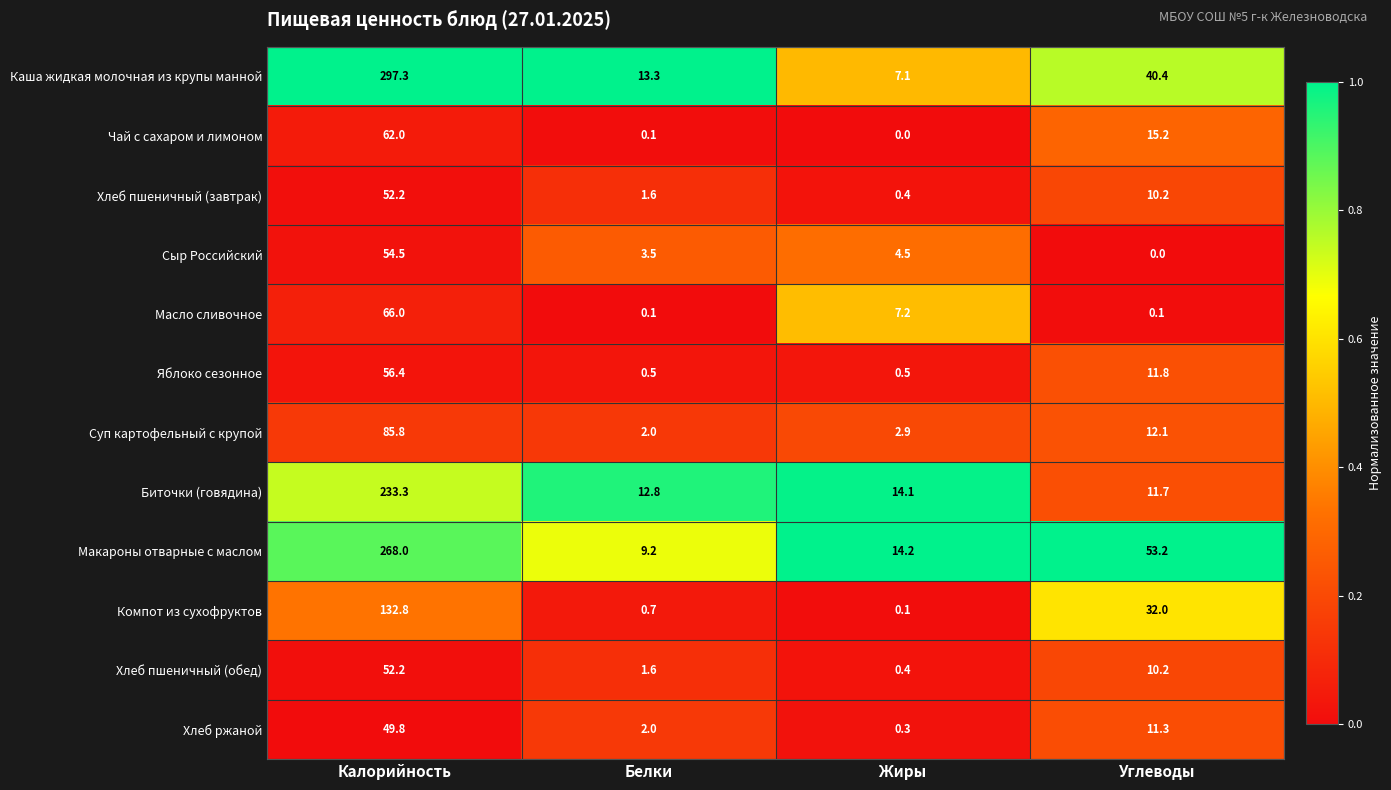

Is it true that Макароны отварные с маслом equals 268.0 at Калорийность?

True